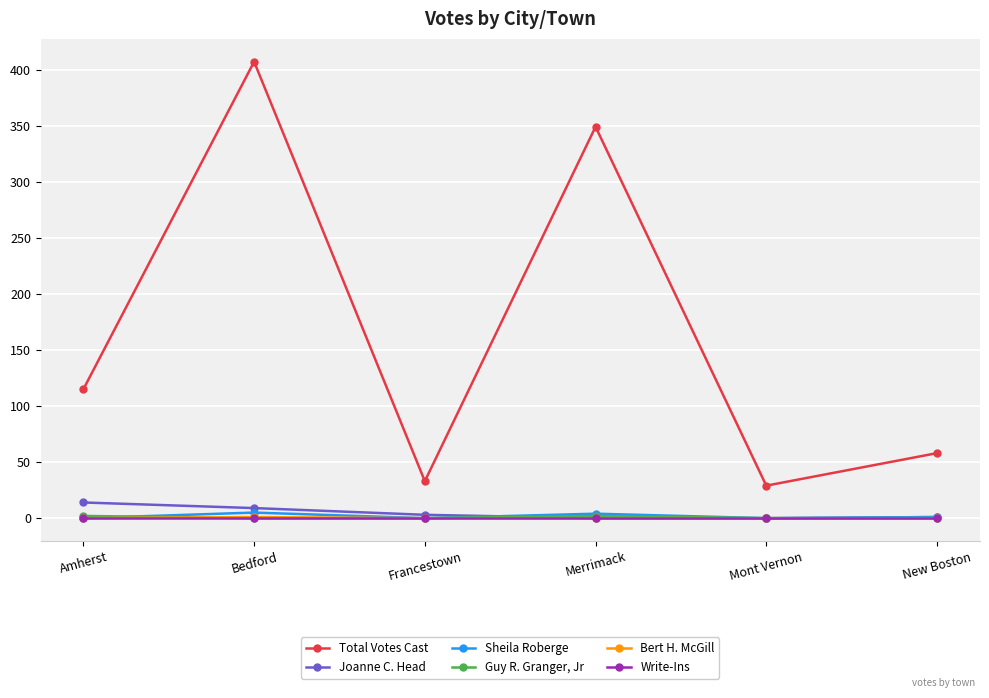

Where is the first local minimum for Sheila Roberge?

Francestown